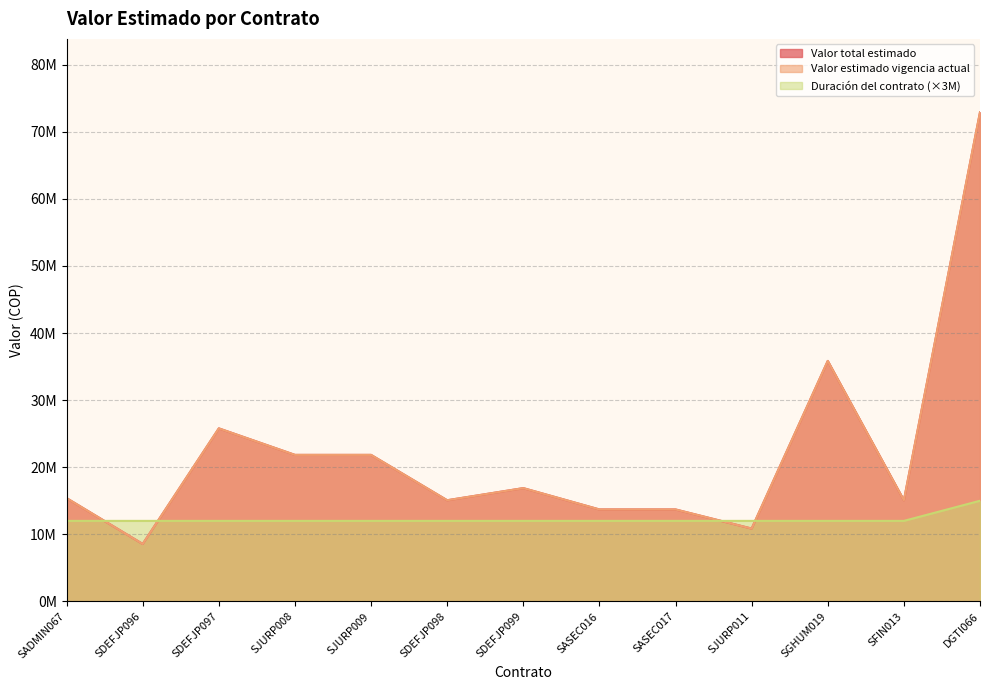

Reading left to right, extract all data points from this chart.

Valor total estimado: SADMIN067=15391368	SDEFJP096=8559712	SDEFJP097=25787196	SJURP008=21836000	SJURP009=21836000	SDEFJP098=15074332	SDEFJP099=16882224	SASEC016=13703936	SASEC017=13703936	SJURP011=10853740	SGHUM019=35840000	SFIN013=15074332	DGTI066=72900000
Valor estimado vigencia actual: SADMIN067=15391368	SDEFJP096=8559712	SDEFJP097=25787196	SJURP008=21836000	SJURP009=21836000	SDEFJP098=15074332	SDEFJP099=16882224	SASEC016=13703936	SASEC017=13703936	SJURP011=10853740	SGHUM019=35840000	SFIN013=15074332	DGTI066=72900000
Duración del contrato: SADMIN067=12000000	SDEFJP096=12000000	SDEFJP097=12000000	SJURP008=12000000	SJURP009=12000000	SDEFJP098=12000000	SDEFJP099=12000000	SASEC016=12000000	SASEC017=12000000	SJURP011=12000000	SGHUM019=12000000	SFIN013=12000000	DGTI066=15000000